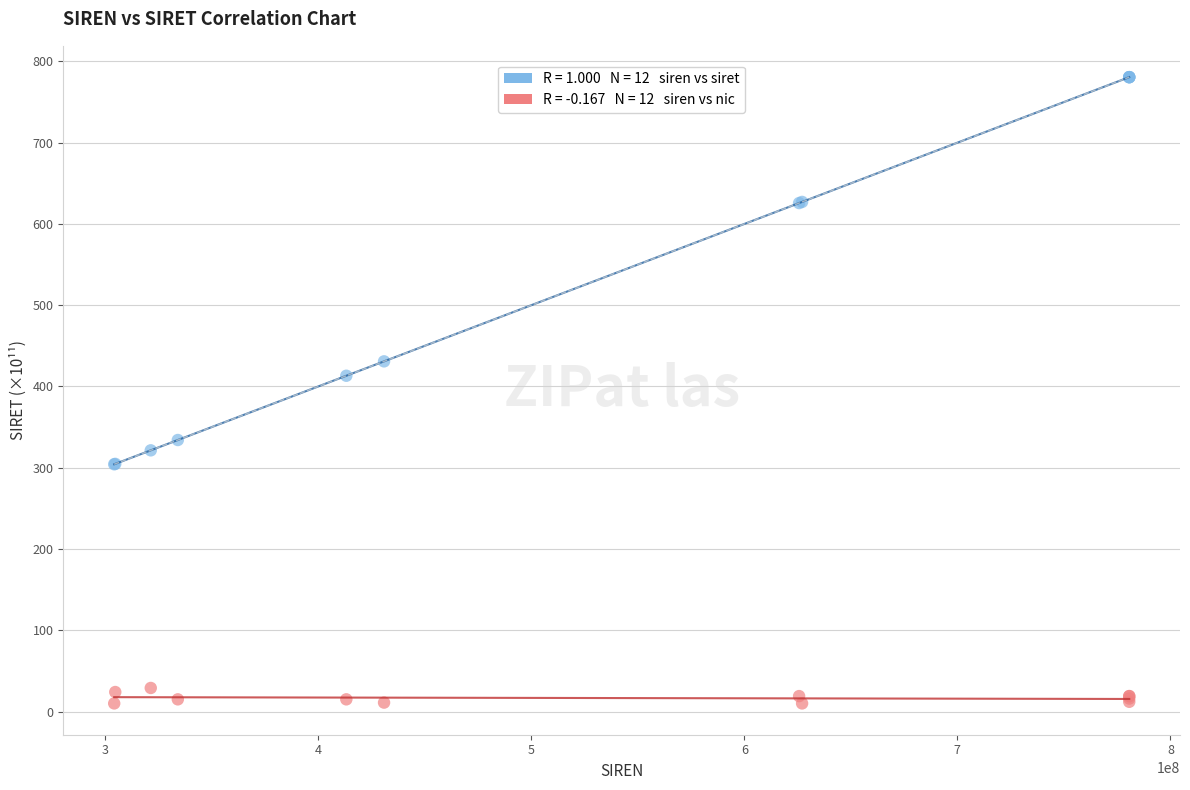

Across all series, what Y value is closest to 395?

413.2